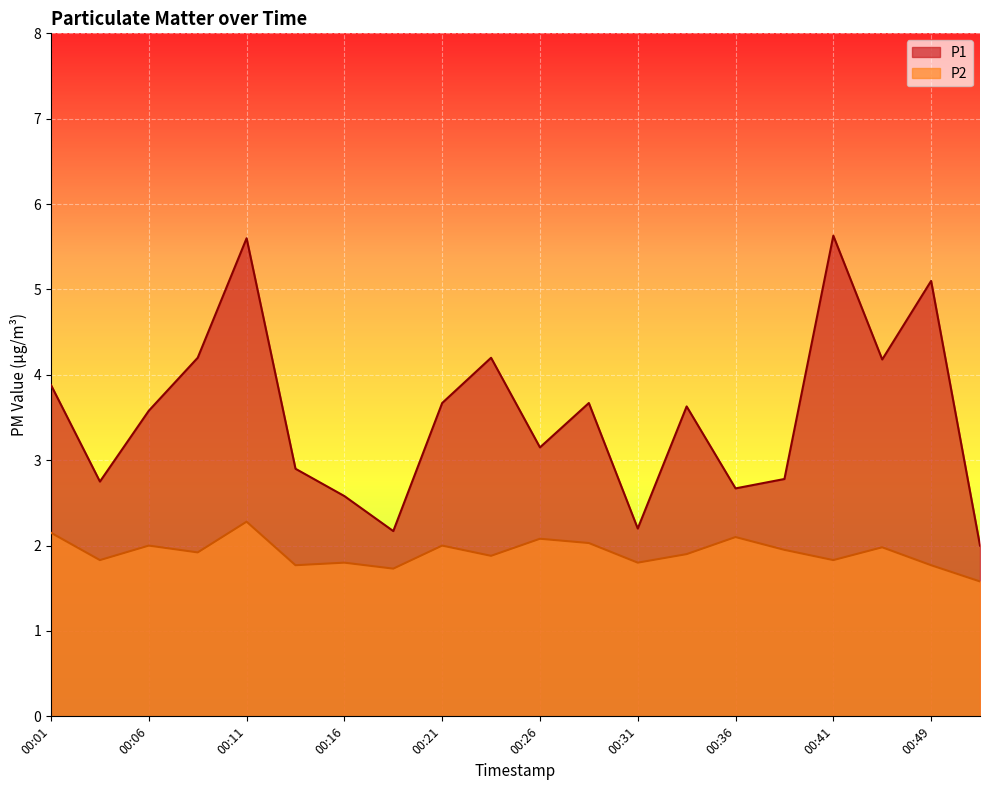

Rank the series by their average value, from lowest to highest.

P2, P1